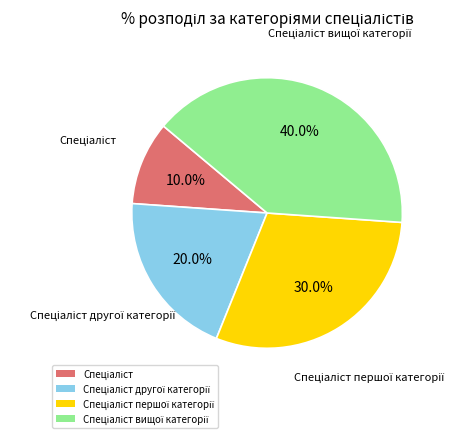

Is there any slice that represents more than half of the pie?

No